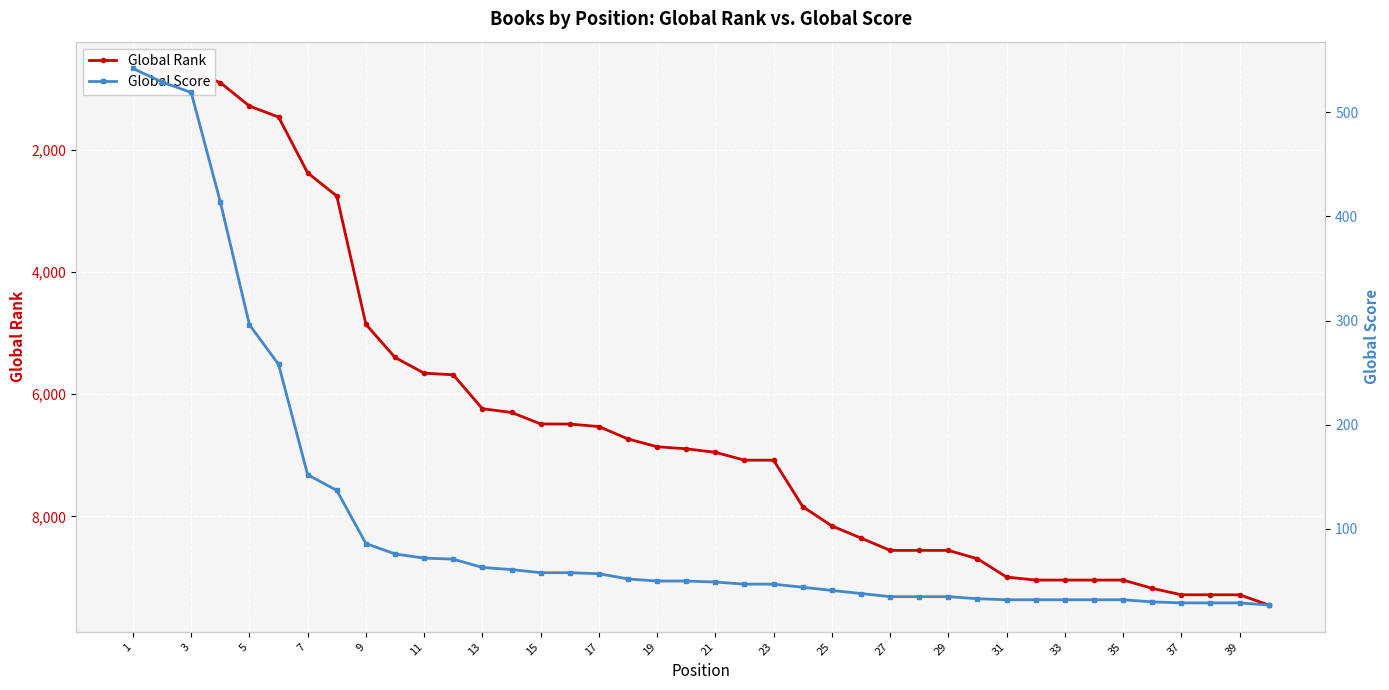

The value of Global Score at 22 is 47. True or false?

True